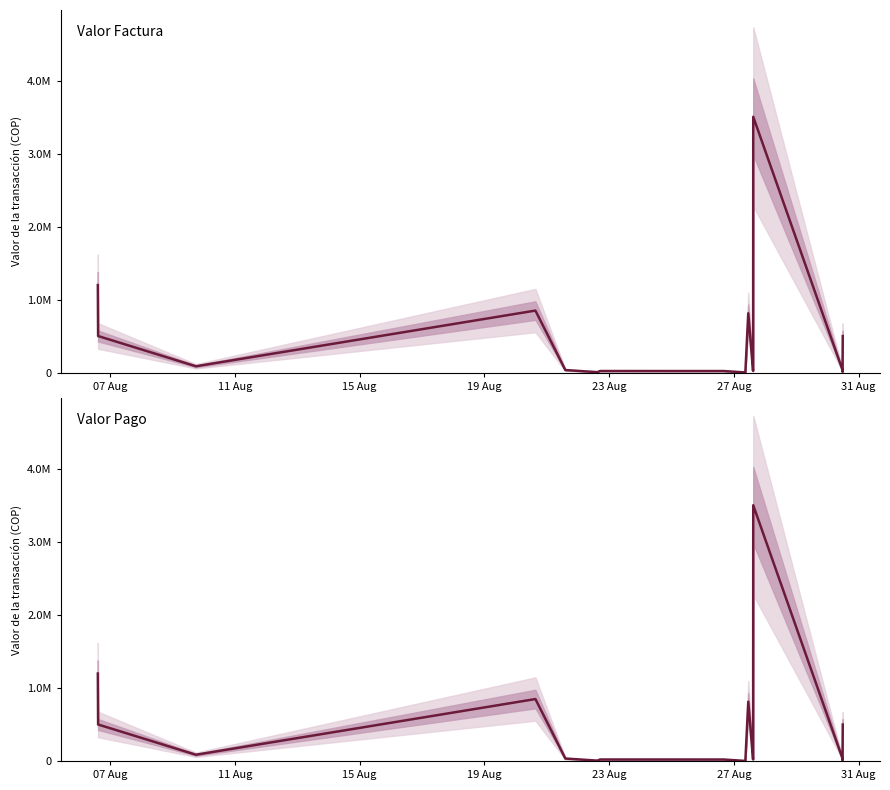

Where does the Valor Factura series first go above 71800?

07 Aug